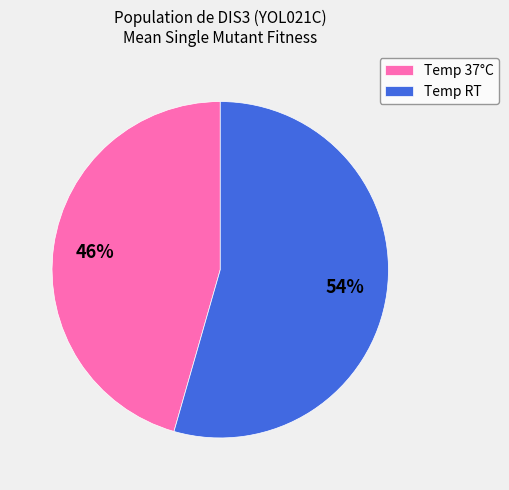

True or false: Temp 37°C accounts for 46% of the total.

True